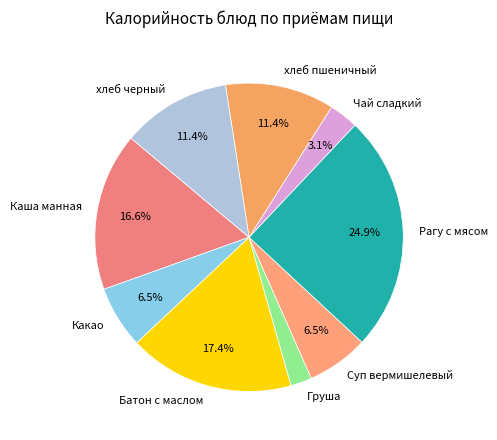

Combined, what portion of the pie is Рагу с мясом and Батон с маслом?

42.3%